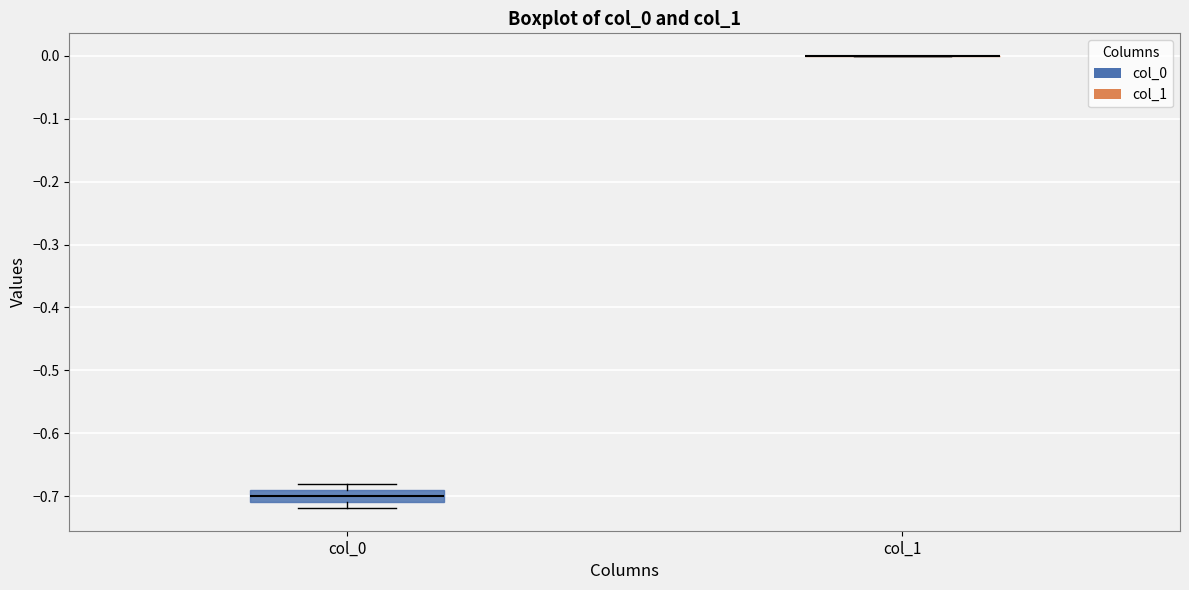

Reading left to right, read every box against the y-axis: the position of its median line, the range the box covers, and the ends of its whiskers. The values are not printed on the chart, so give them approximately, as read against the axis.

col_0: median -0.70, box -0.71 to -0.69, whiskers -0.72 to -0.68
col_1: box collapsed to a line at 0.00, whiskers 0.00 to 0.00